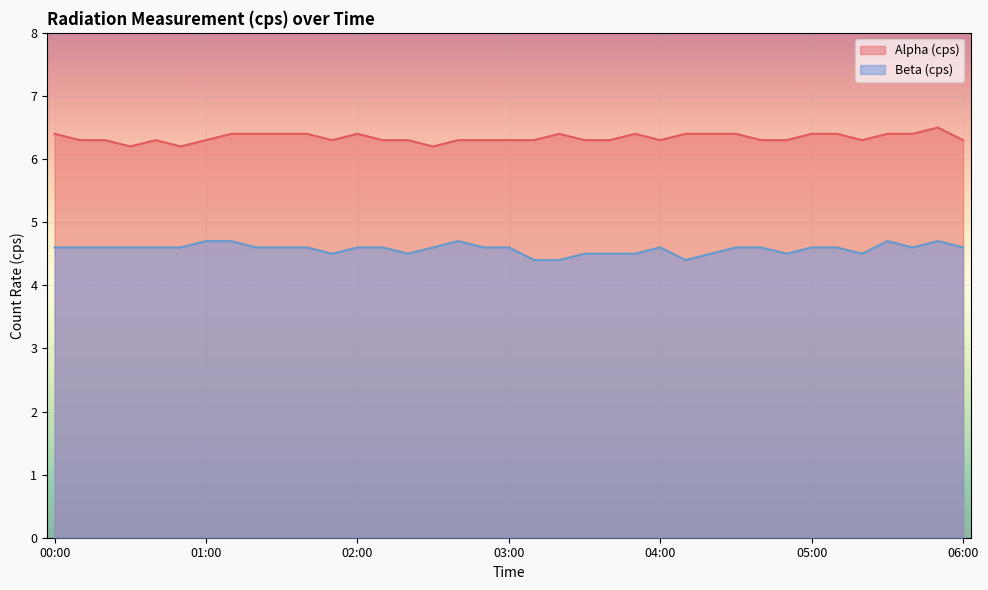

What are all the series names shown in the legend?

Alpha (cps), Beta (cps)